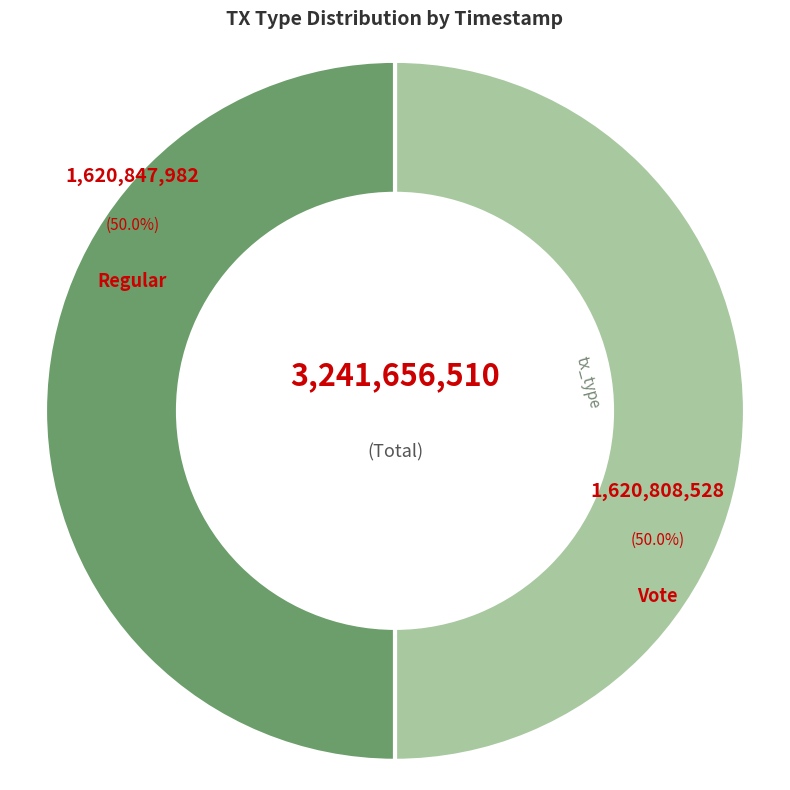

How many slices are in this pie chart?

2